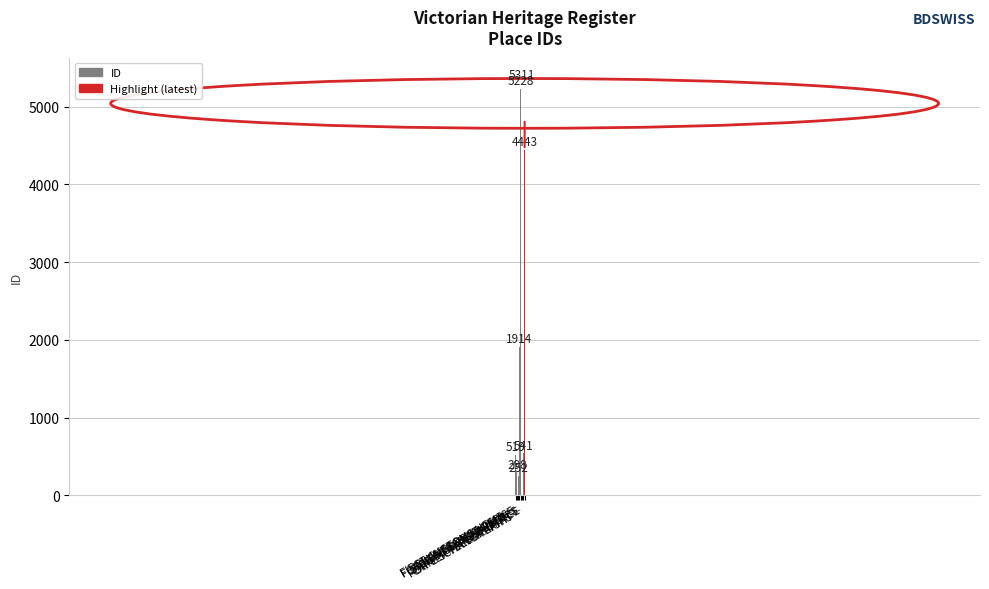

Between FORMER TELEGRAPH O… and SANDHURST TRUSTEES, which is larger?

SANDHURST TRUSTEES